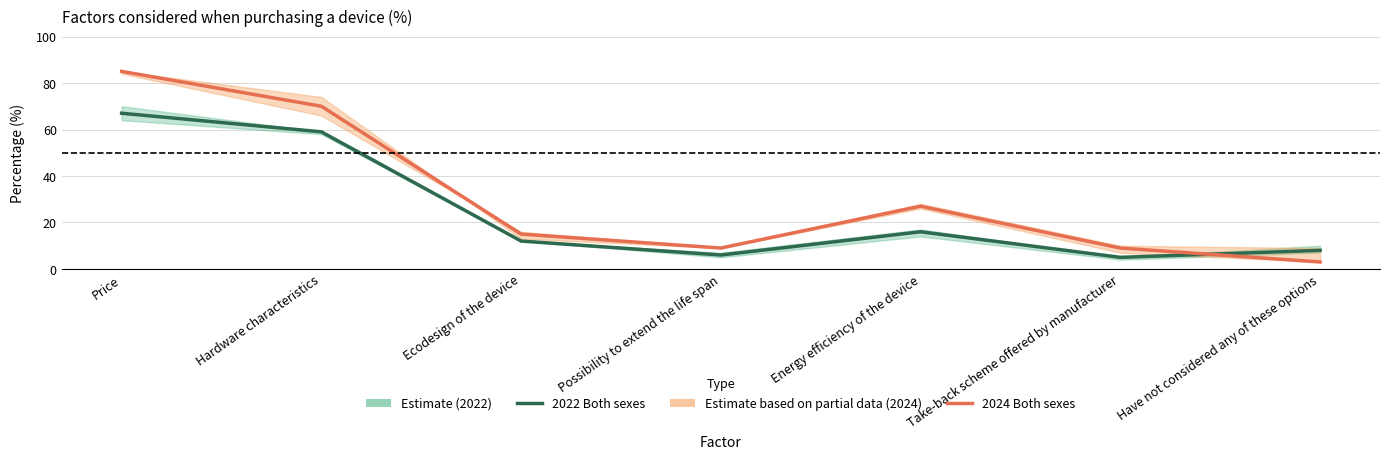

How many interior local valleys does the 2024 Both sexes series have?

1